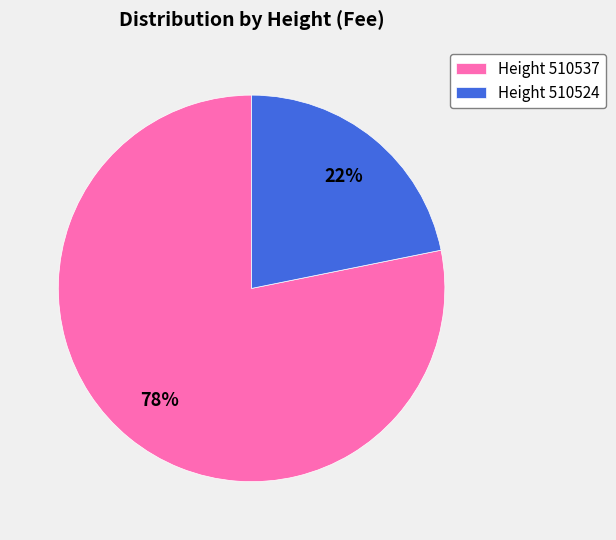

Does Height 510537 account for over 50% of the chart?

Yes